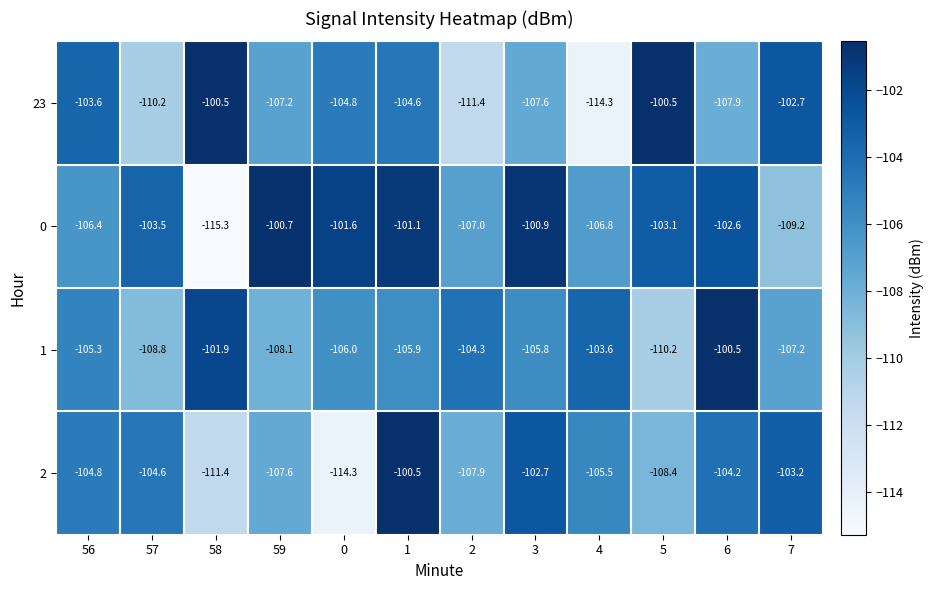

What is the minimum value for 1?

-110.2